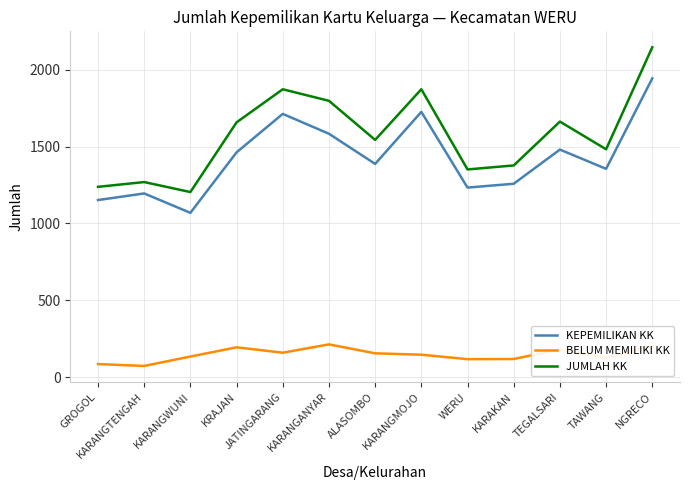

What value does the KEPEMILIKAN KK series have at KRAJAN?

1462